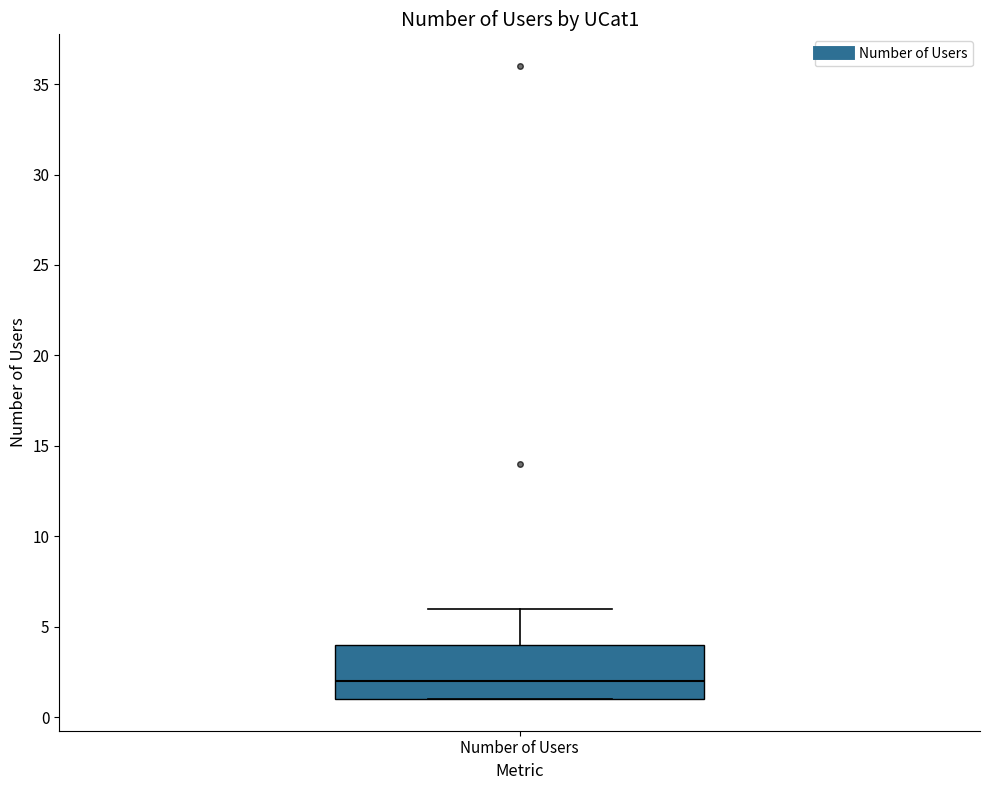

Transcribe this box plot: give where the median line is, the range the box spans, and where the two whiskers end, as read against the y-axis. The values are not printed on the chart, so give them approximately, as read against the axis.

median 2, box 1 to 4, whiskers 1 to 6